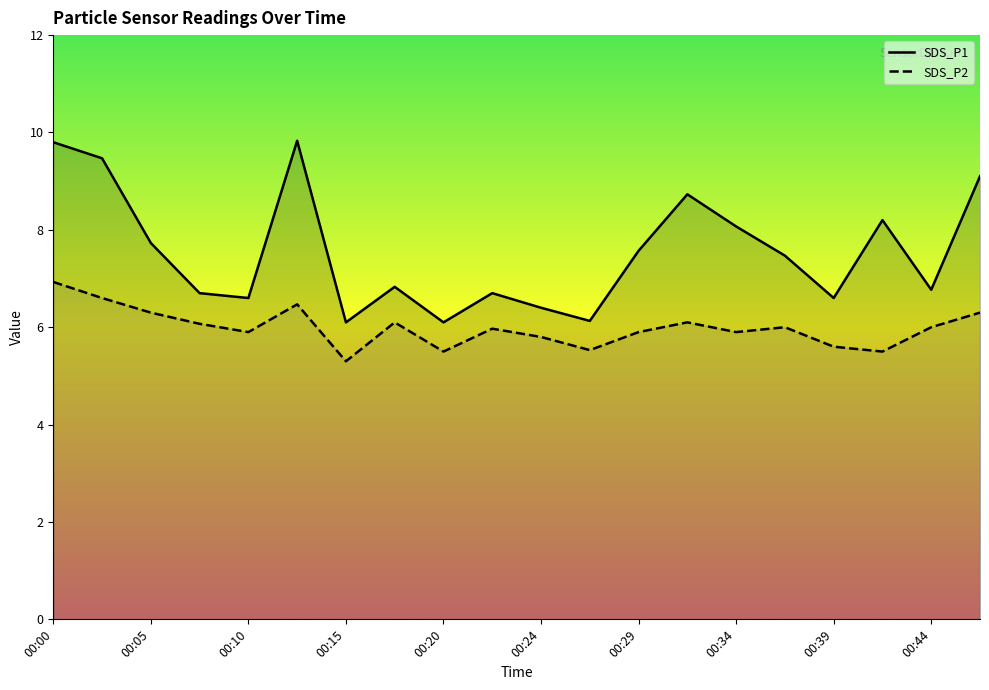

What is the spread (max minus min) of values at 00:07?

0.6